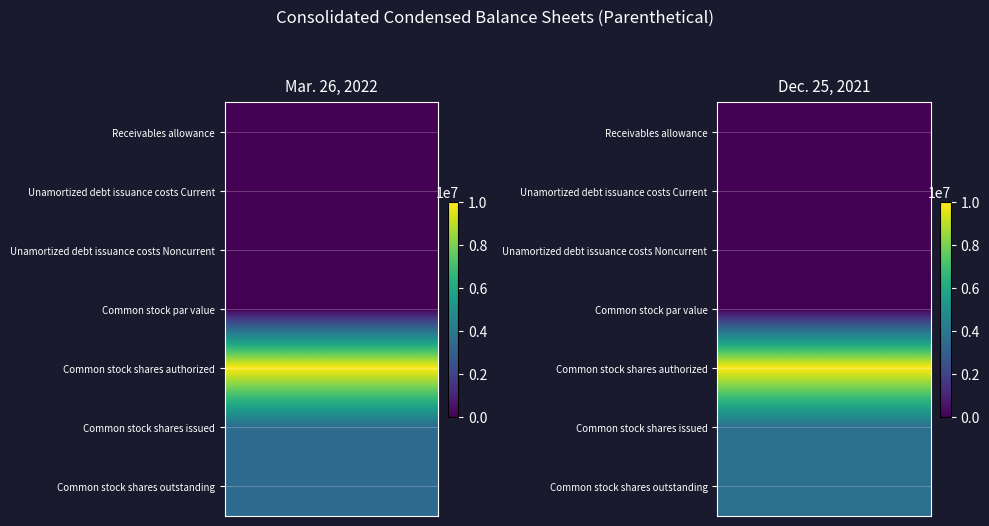

At how many categories does at least one series exceed 117474?

2